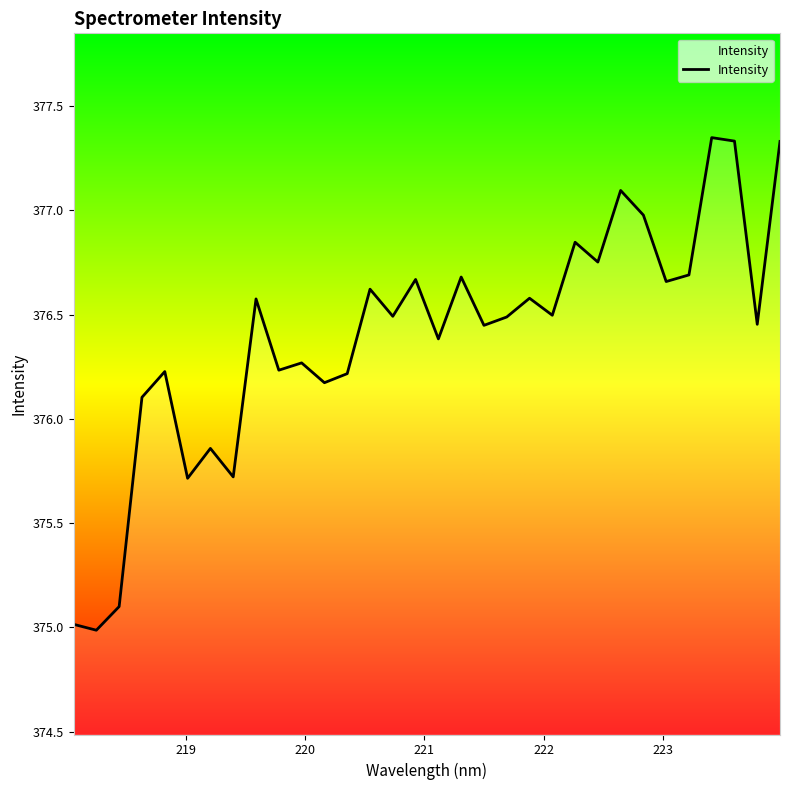

What is the smallest value displayed?

375.0